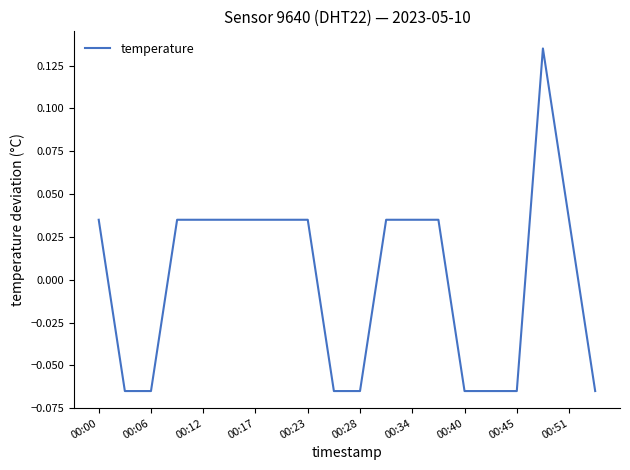

How many lines are shown in the chart?

1